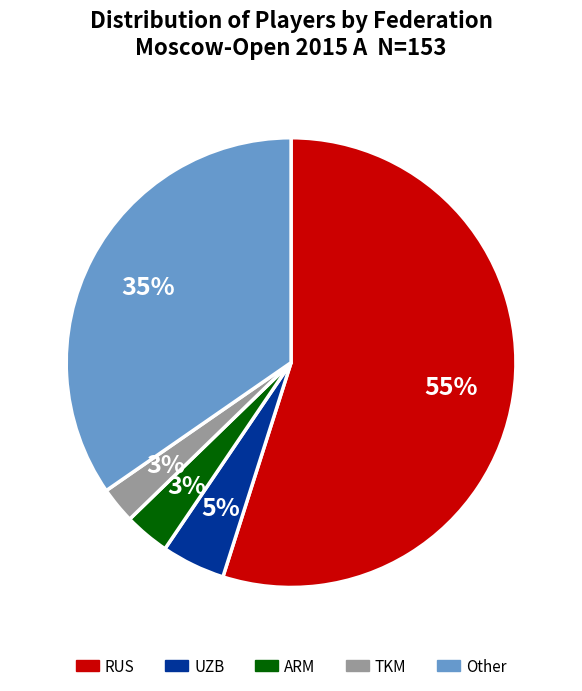

Combined, do RUS and ARM account for over 50%?

Yes